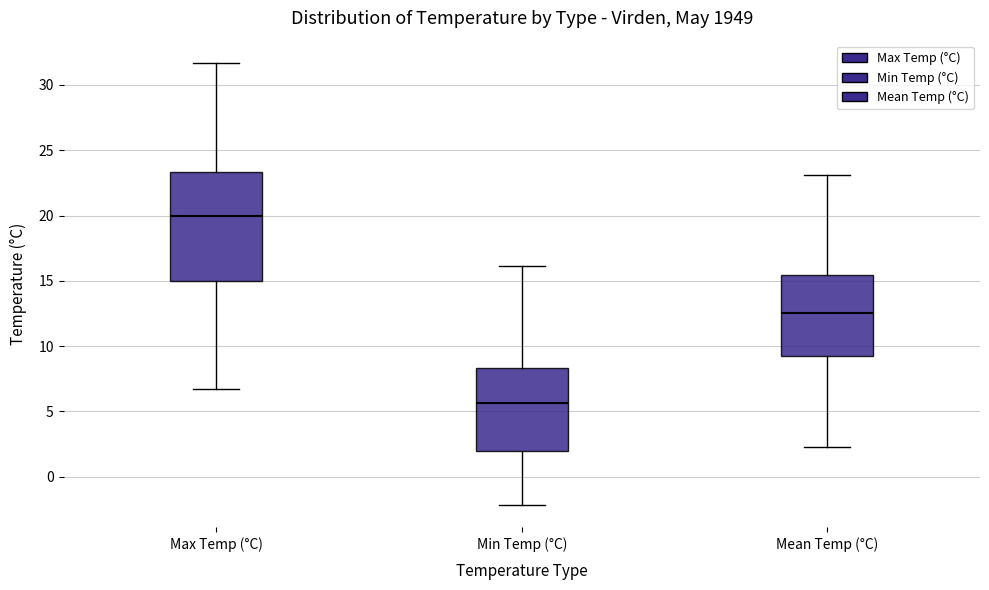

Comparing the boxes themselves (not the whiskers), which one is the tallest?

Max Temp (°C)